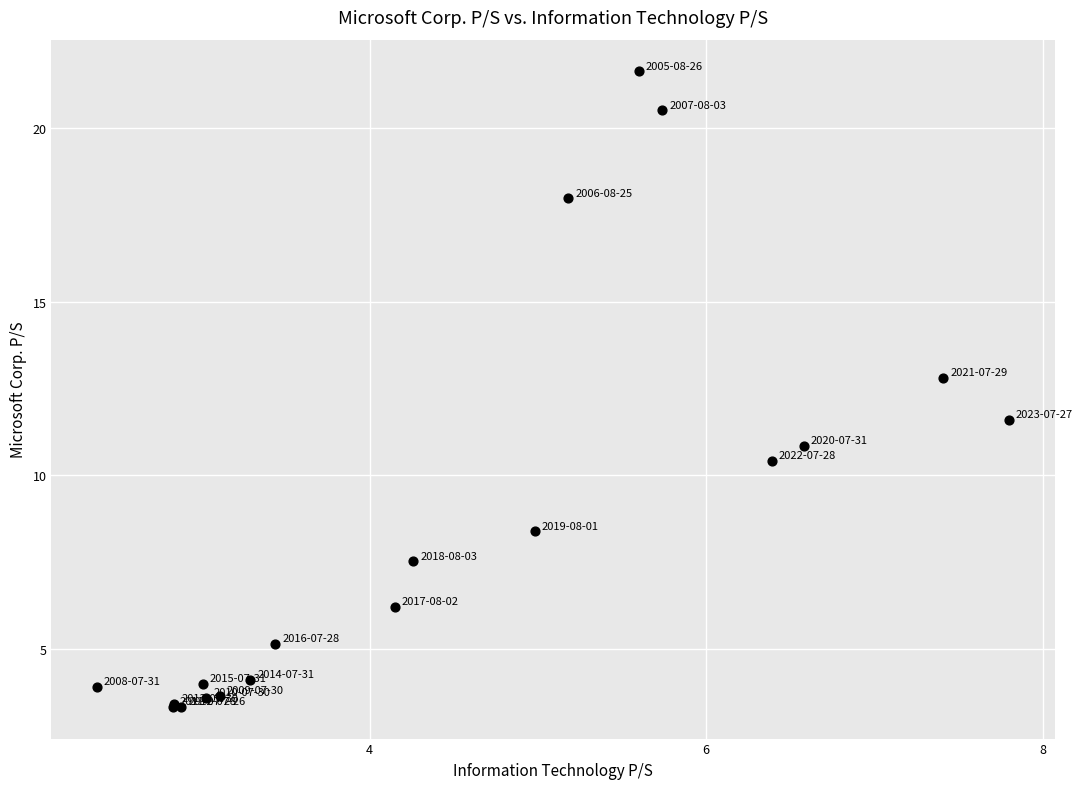

What Y value in the scatter plot is closest to 12?

11.6